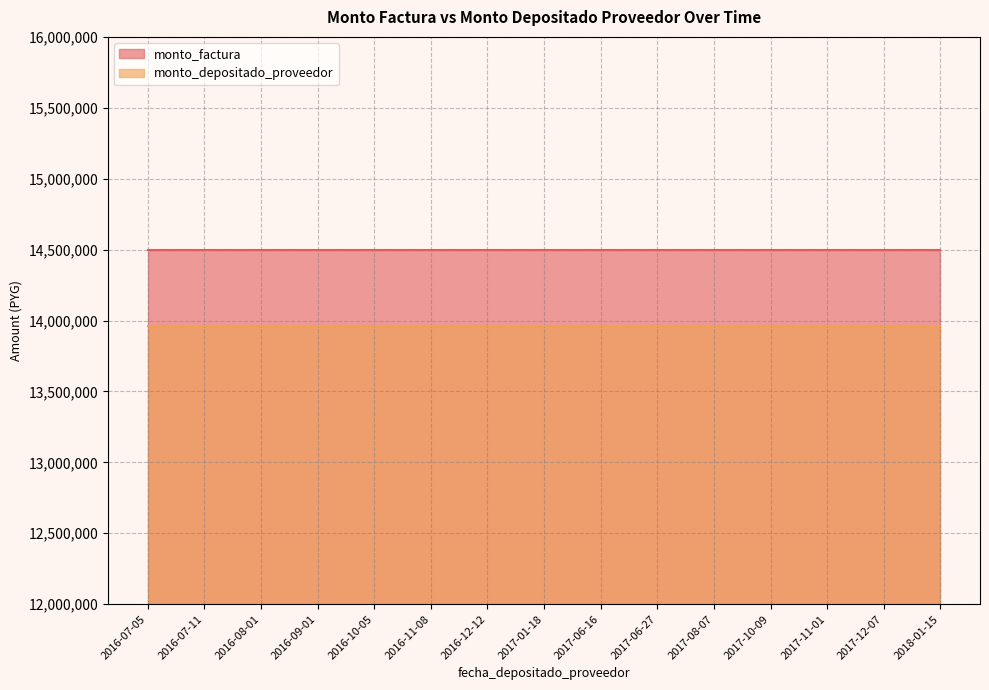

What is the average value of the monto_factura series?

14500000